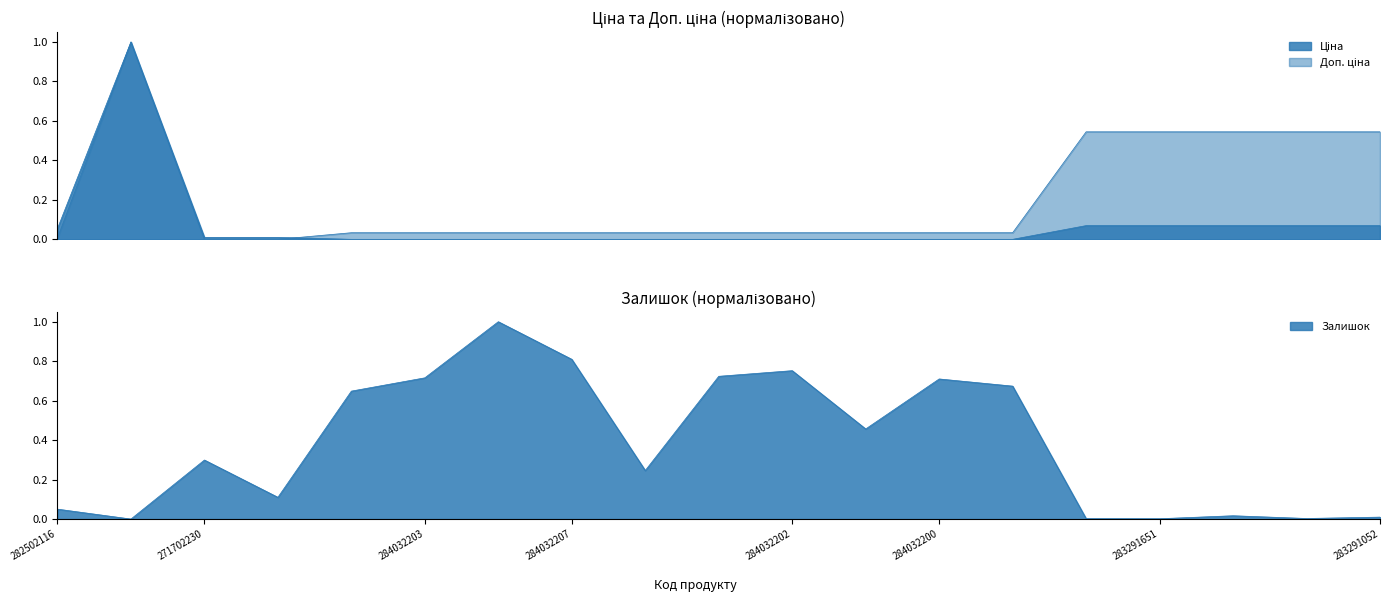

What is the difference between the Доп. ціна values at 284032207 and 283291055?

0.5